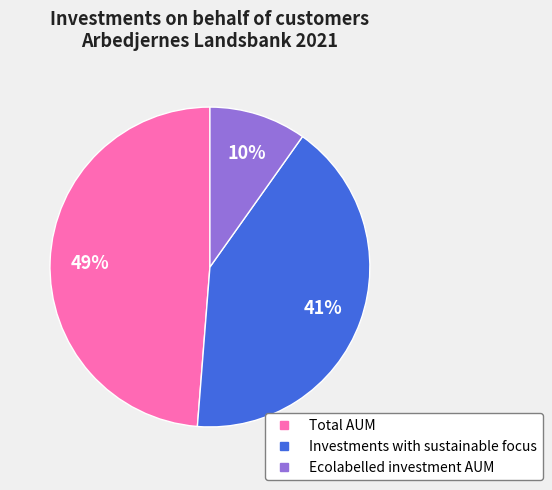

Is the sum of Total AUM and Ecolabelled investment AUM greater than half?

Yes